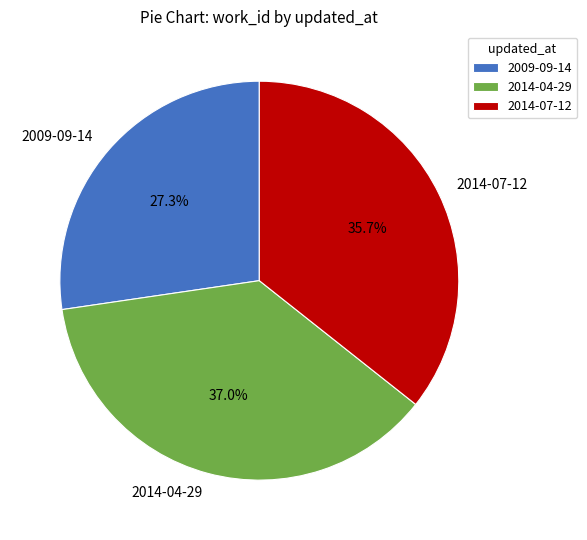

To the nearest percent, what percentage of the pie is 2009-09-14?

27%